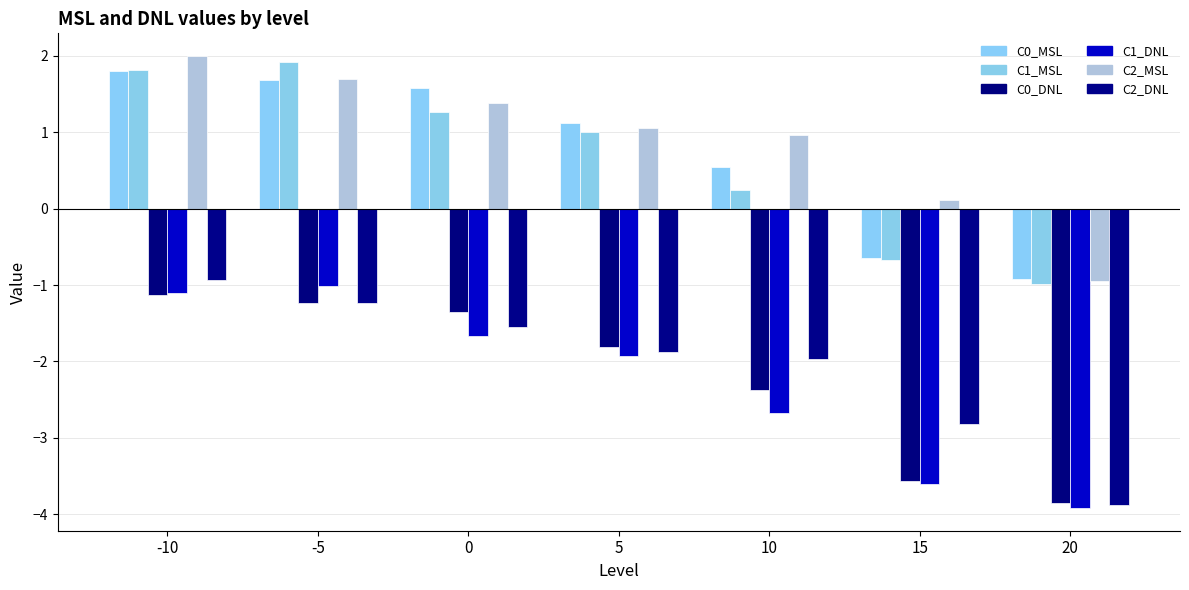

The value of C0_DNL at -5 is -1.2. True or false?

True